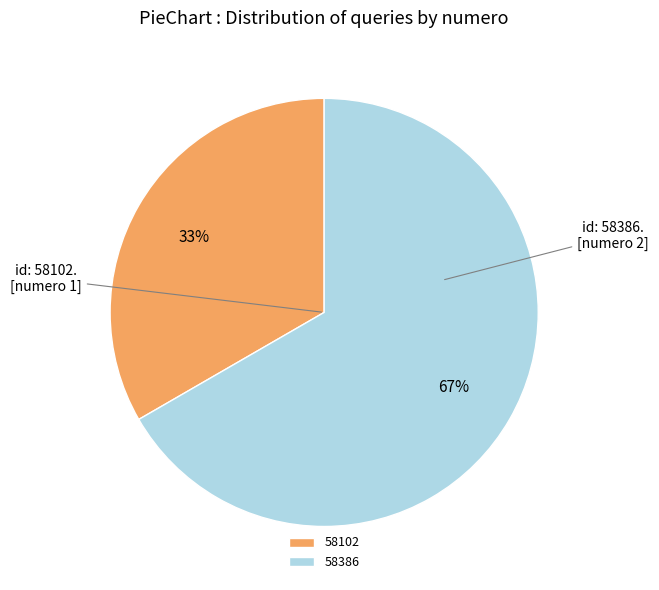

Combined, do 58102 and 58386 account for over 50%?

Yes